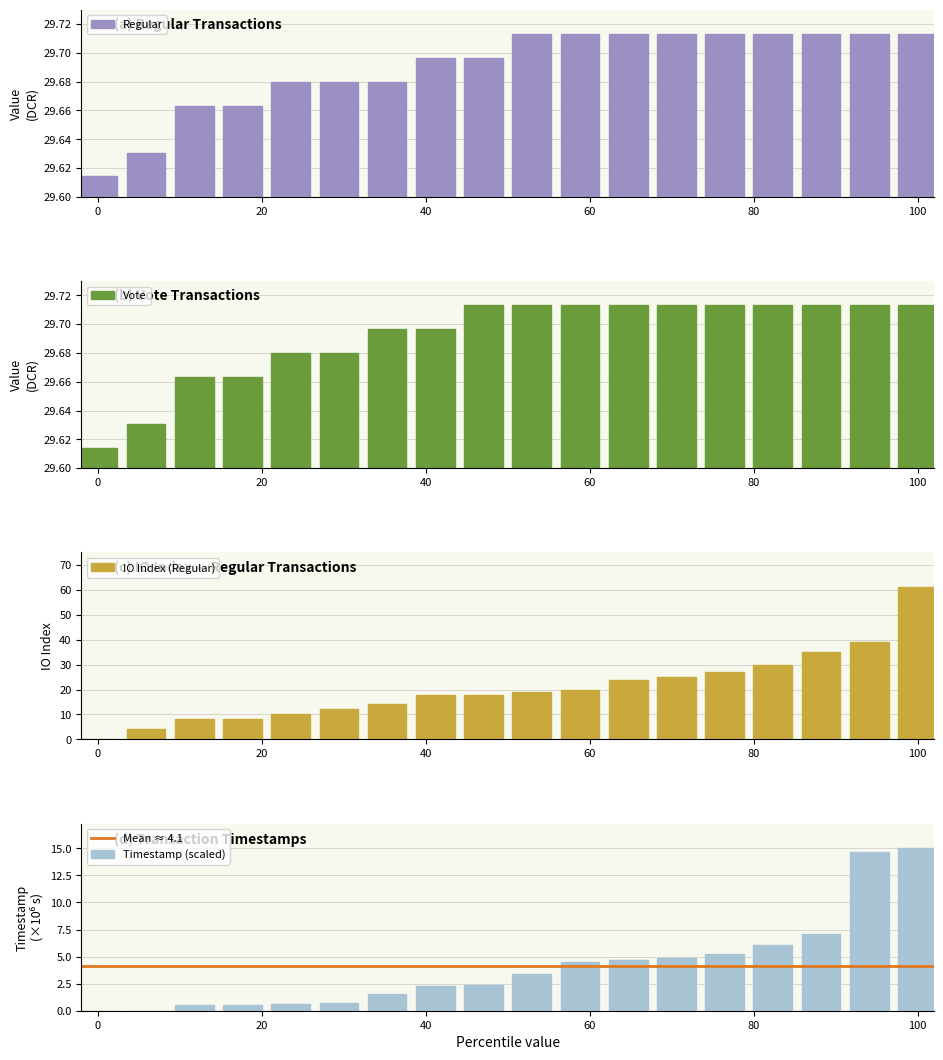

How many positive values does the IO Index (Regular) series have?

17